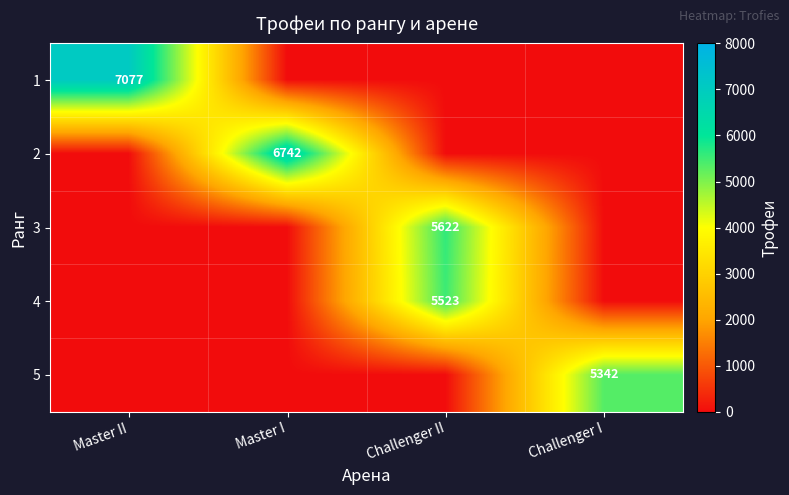

True or false: 4 has a value of 5523 at Challenger II.

True